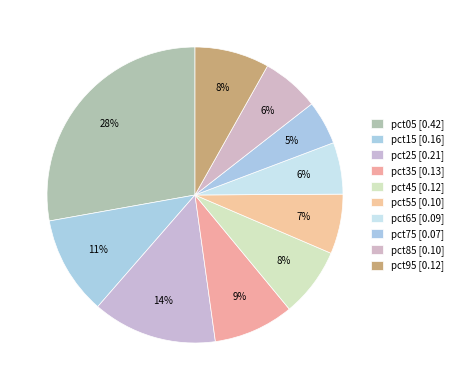

Which category has the biggest portion of the pie?

pct05